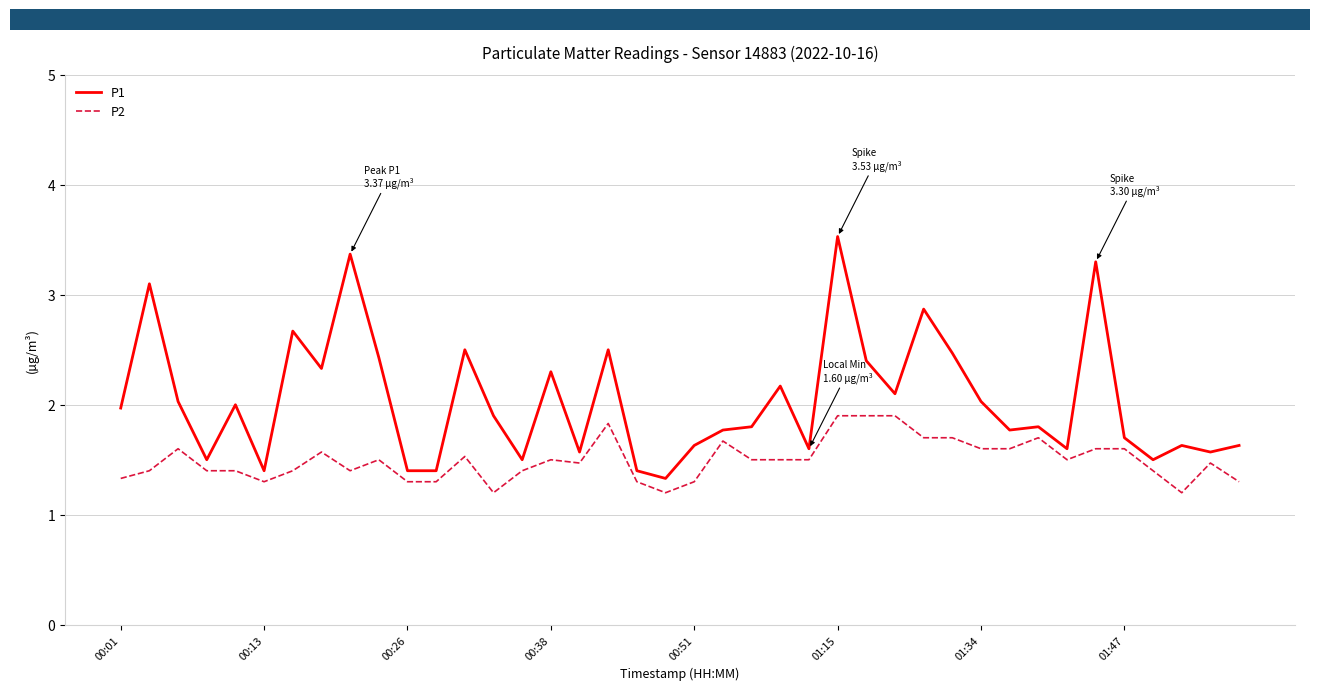

Which series has the widest spread of values?

P1